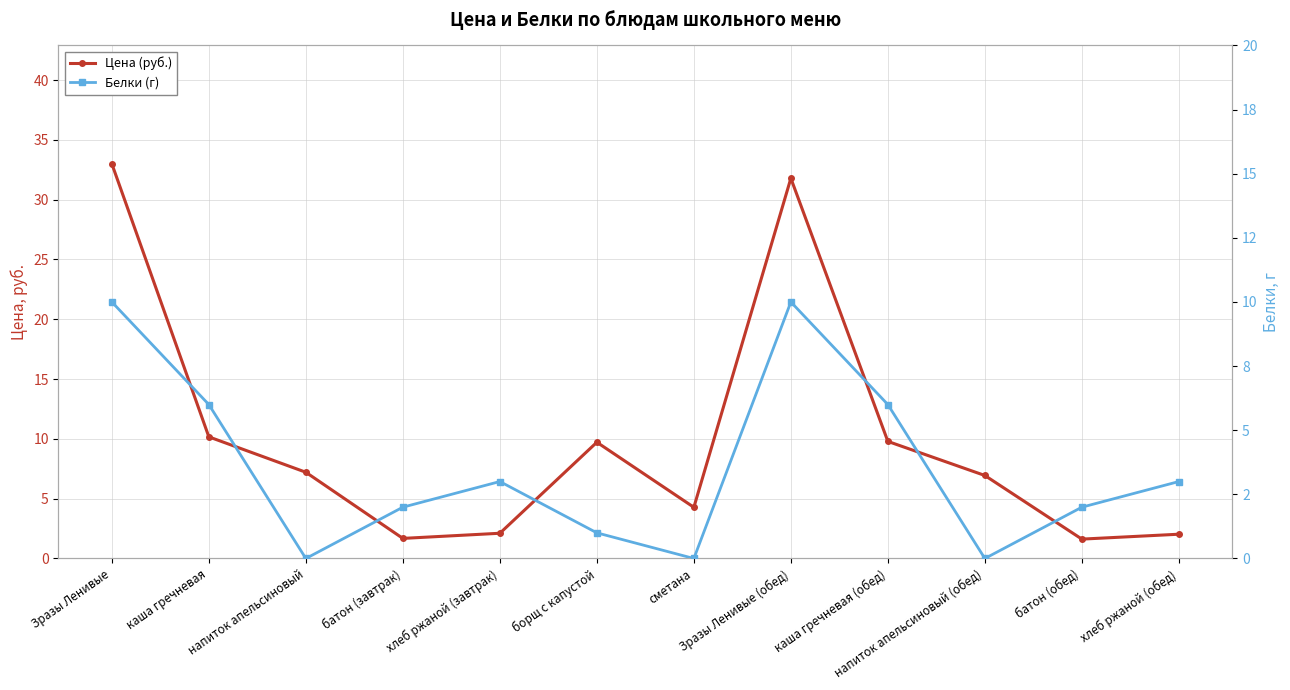

After their last crossing, which series has the higher values: Цена (руб.) or Белки (г)?

Белки (г)